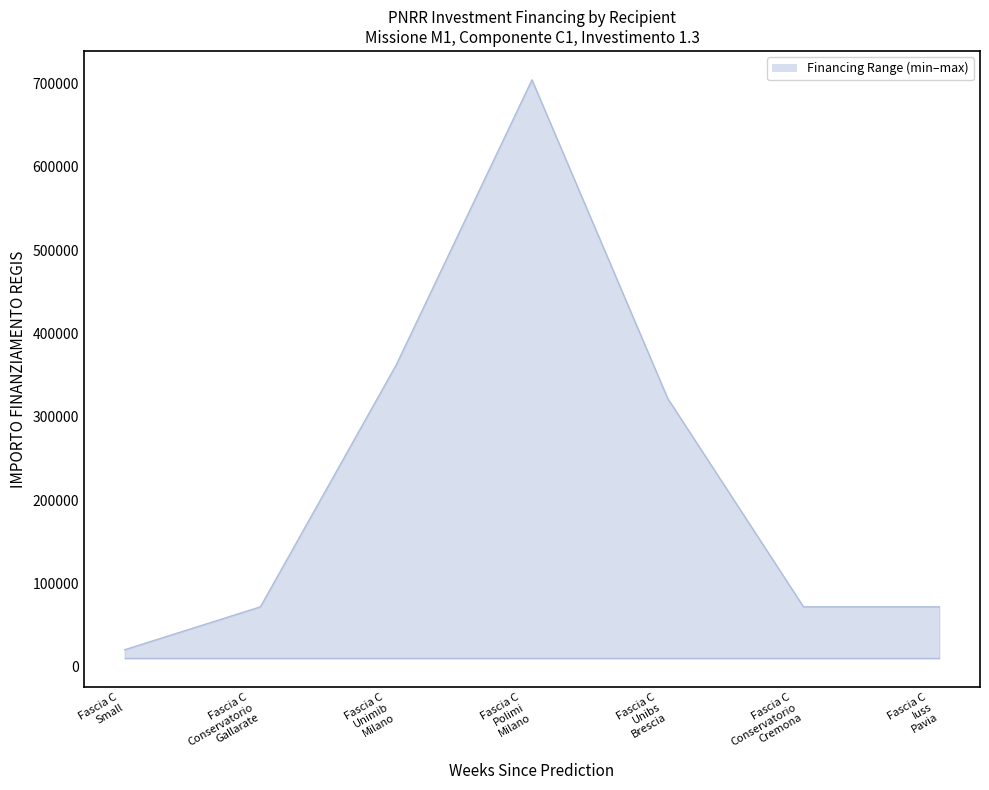

Does the chart have visible grid lines?

No